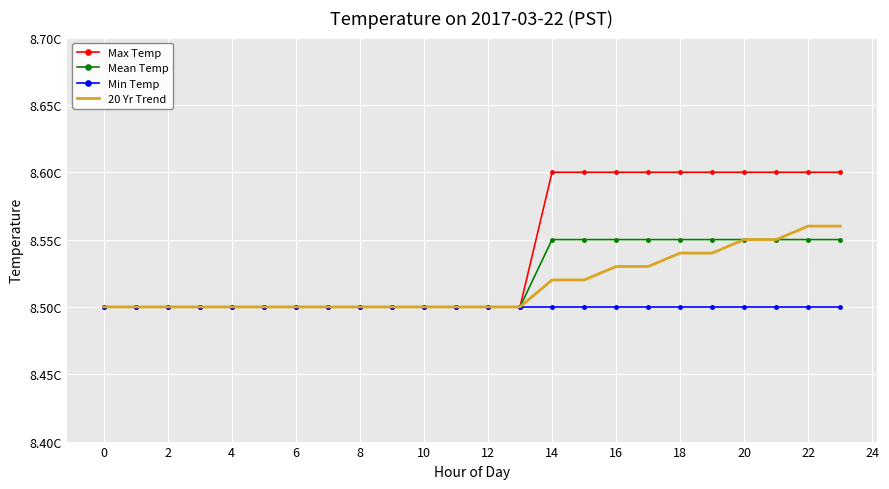

At which category is the sum across all series the highest?

22